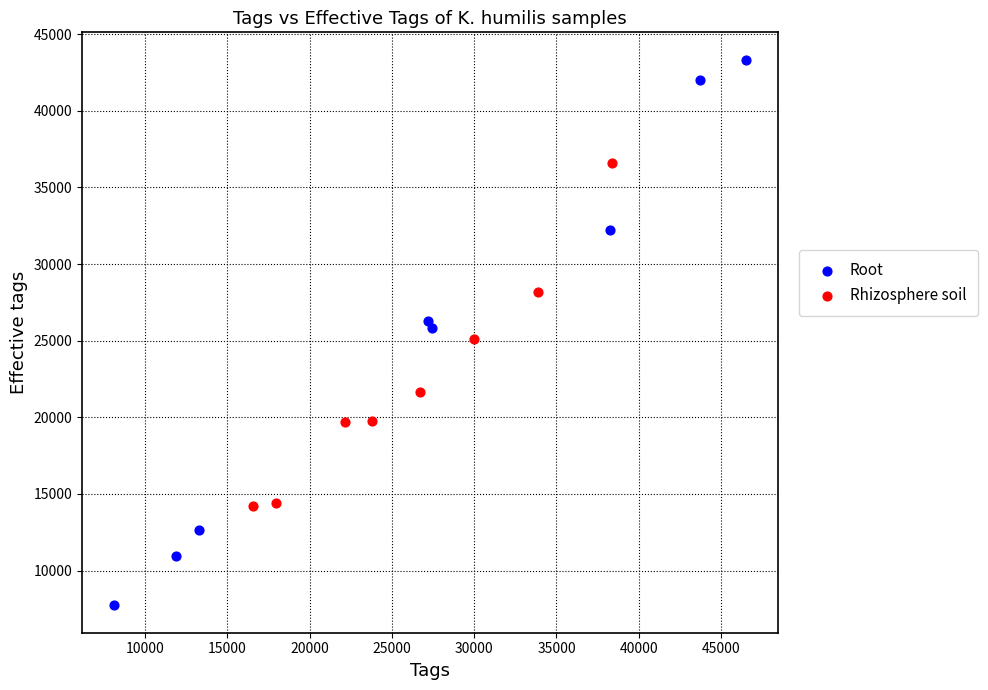

Which series reaches the maximum Y coordinate?

Root